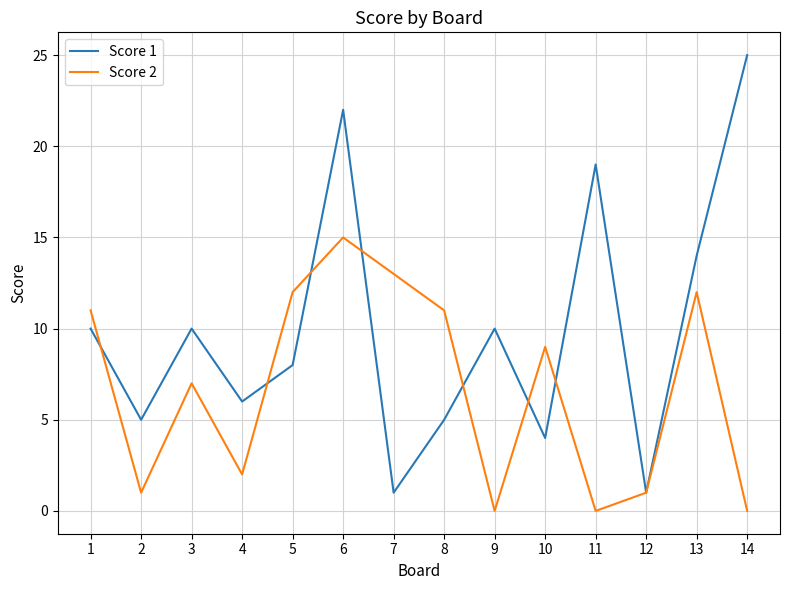

What are all the series names shown in the legend?

Score 1, Score 2